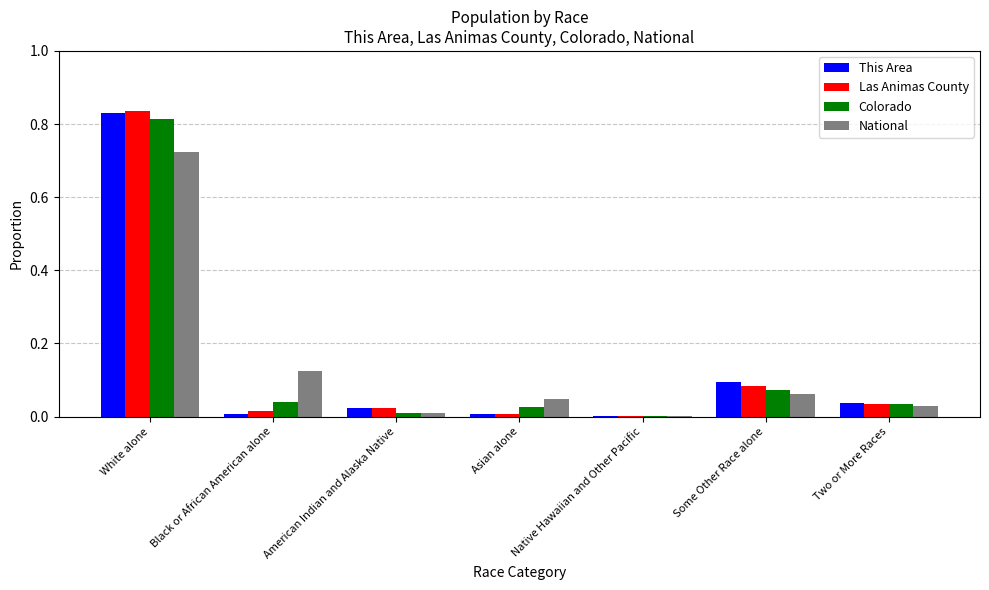

The value of National at Two or More Races is 0.0. True or false?

True